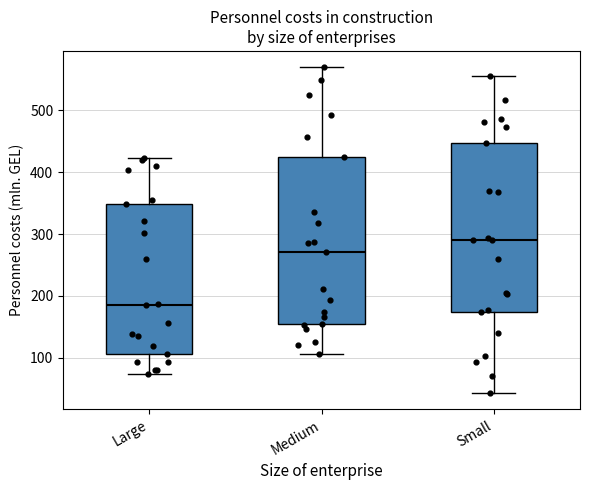

Which box's median line is the highest?

Small